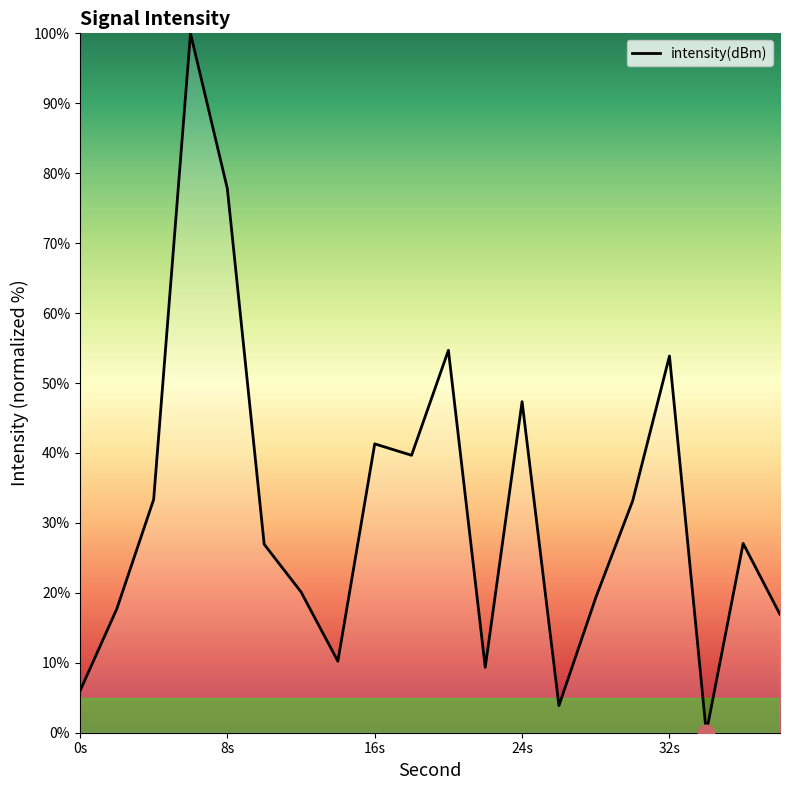

What is the maximum value shown in the chart?

100.0